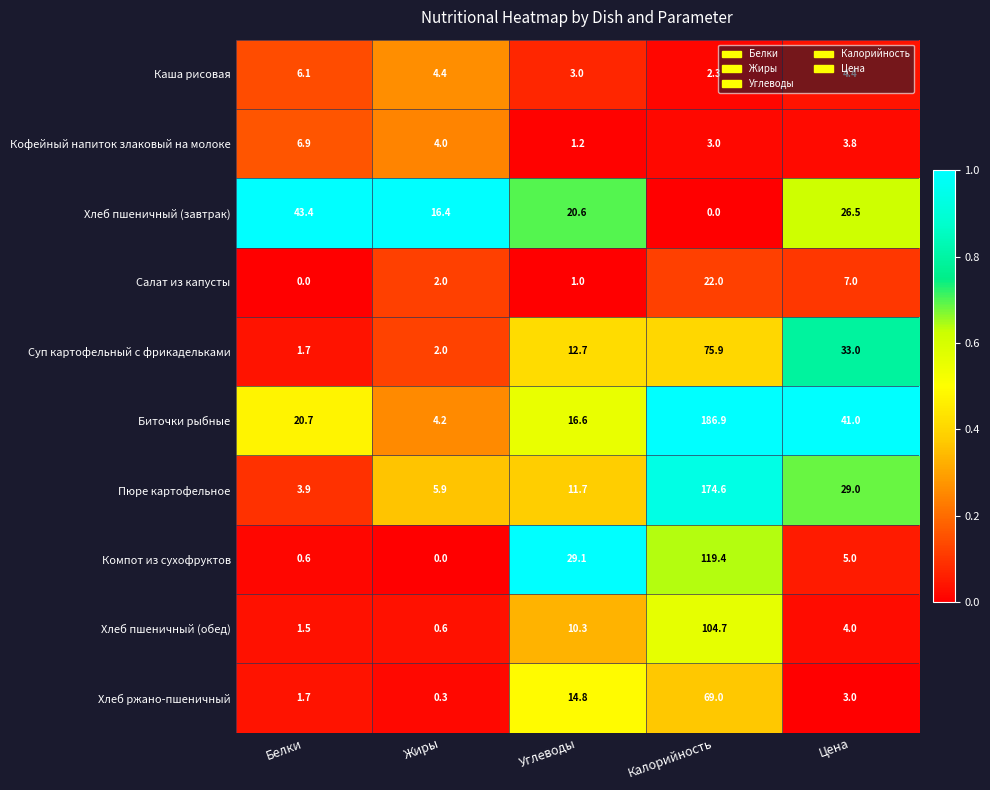

How many data points does each series have?

5